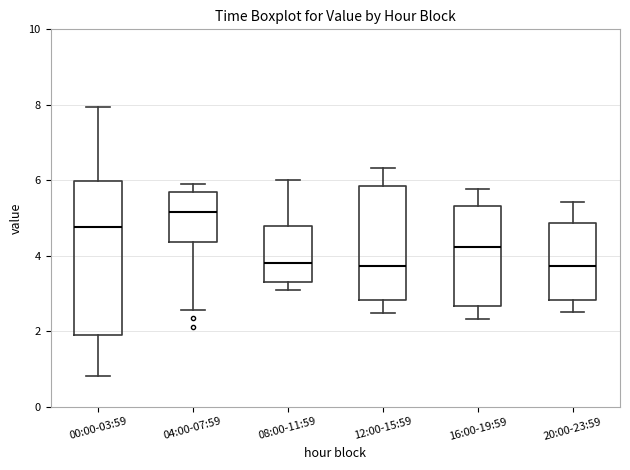

Reading left to right, transcribe this box plot: for each box, give where its median line is, the range the box spans, and where its two whiskers end, as read against the y-axis. The values are not printed on the chart, so give them approximately, as read against the axis.

00:00-03:59: median 4.8, box 1.8 to 6.0, whiskers 0.8 to 8.0
04:00-07:59: median 5.2, box 4.4 to 5.6, whiskers 2.6 to 6.0
08:00-11:59: median 3.8, box 3.4 to 4.8, whiskers 3.2 to 6.0
12:00-15:59: median 3.8, box 2.8 to 5.8, whiskers 2.4 to 6.4
16:00-19:59: median 4.2, box 2.6 to 5.4, whiskers 2.4 to 5.8
20:00-23:59: median 3.8, box 2.8 to 4.8, whiskers 2.6 to 5.4